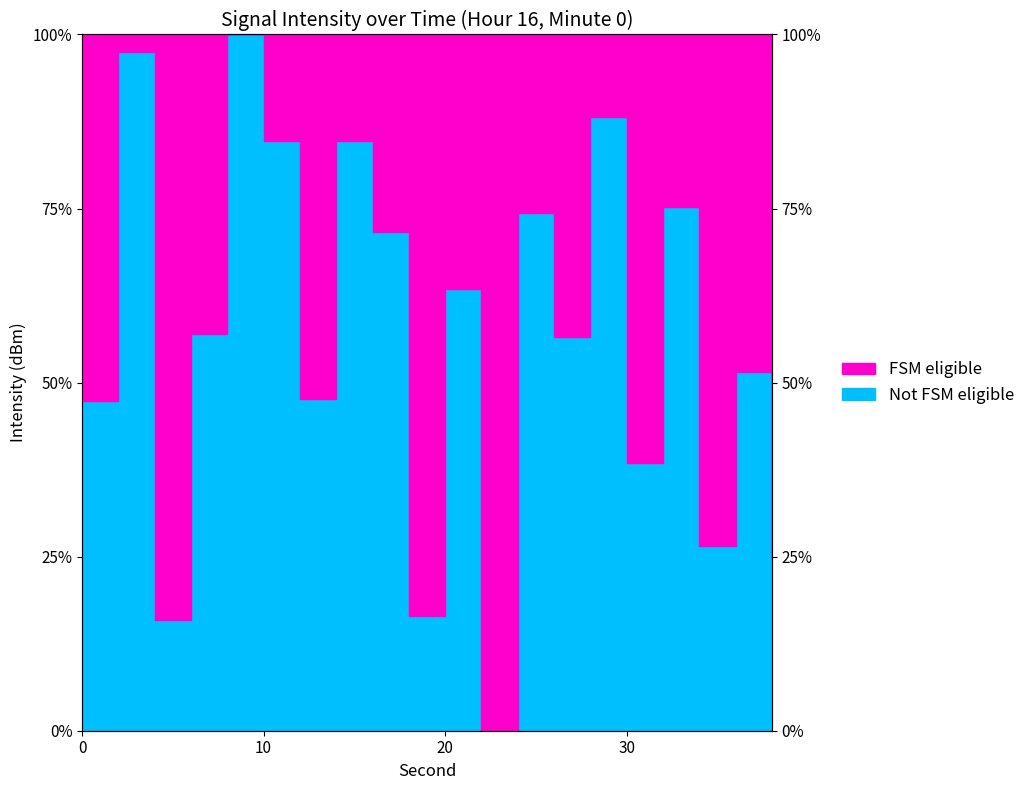

Where is the first local maximum?

2